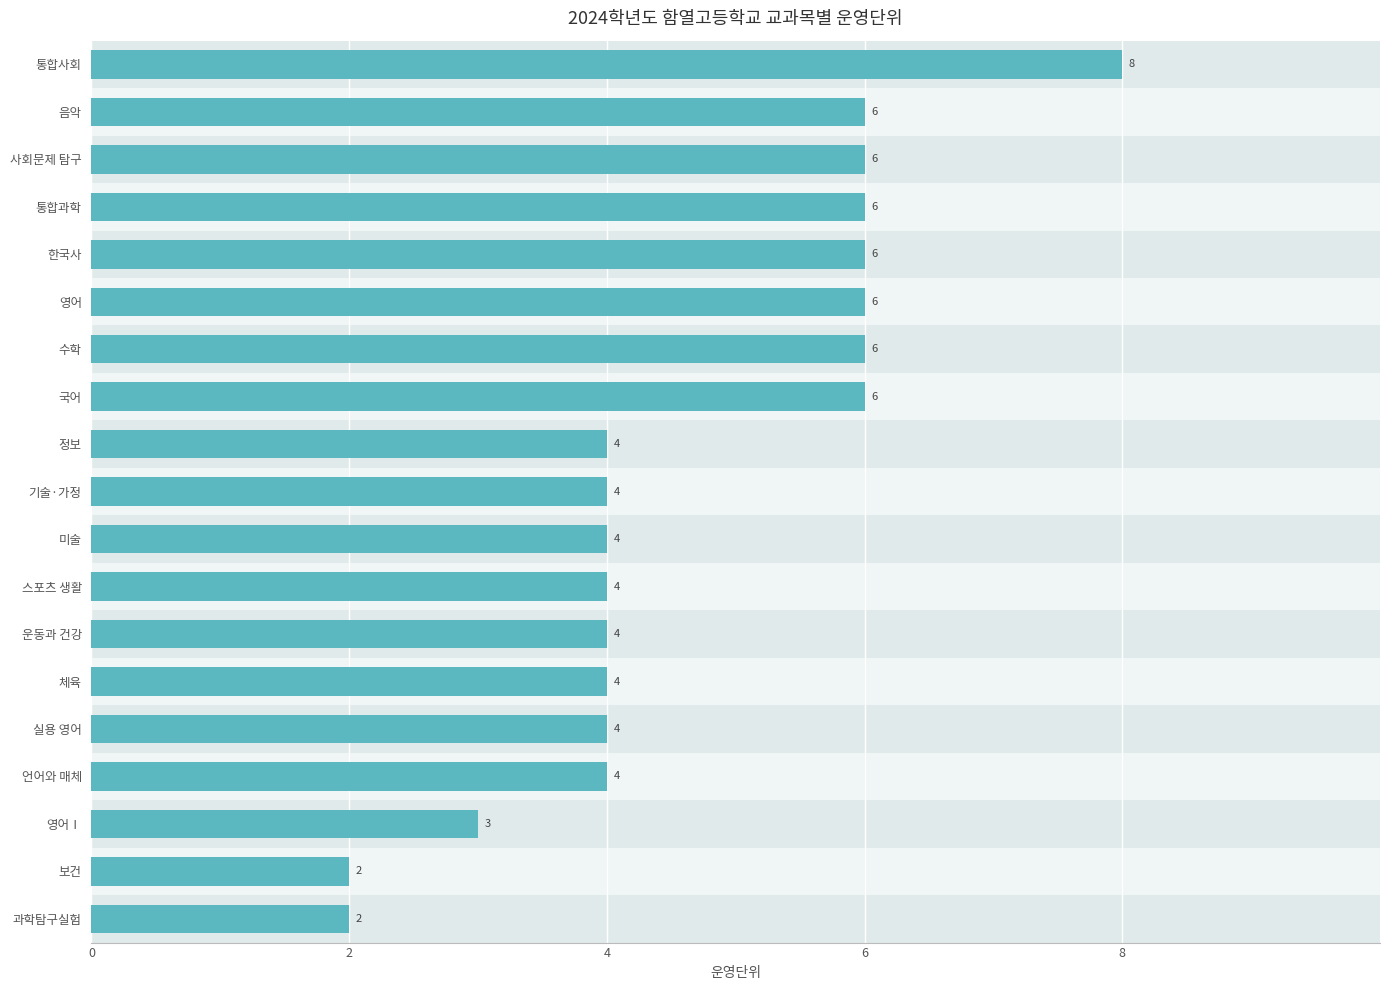

What is the difference between the second highest and minimum values?

4